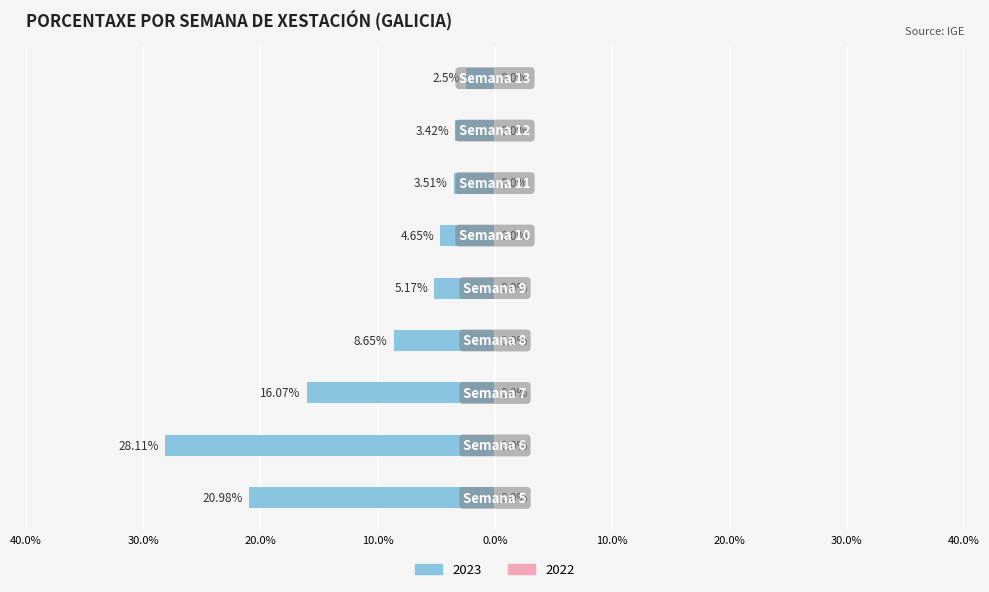

Does the chart contain any negative values?

Yes